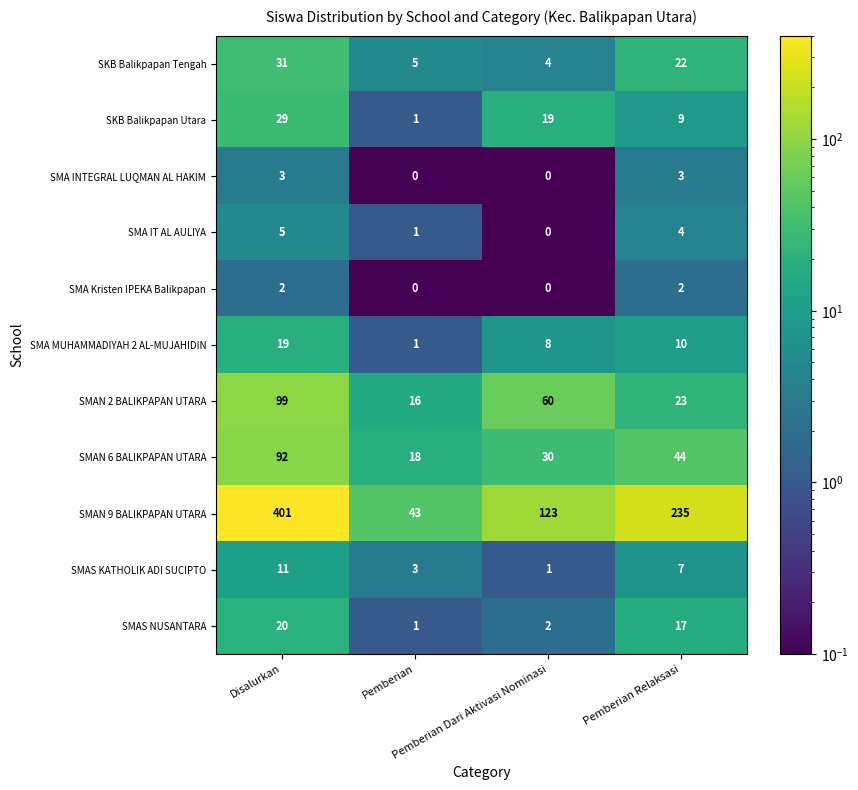

Which series has the largest range (max minus min)?

SMAN 9 BALIKPAPAN UTARA